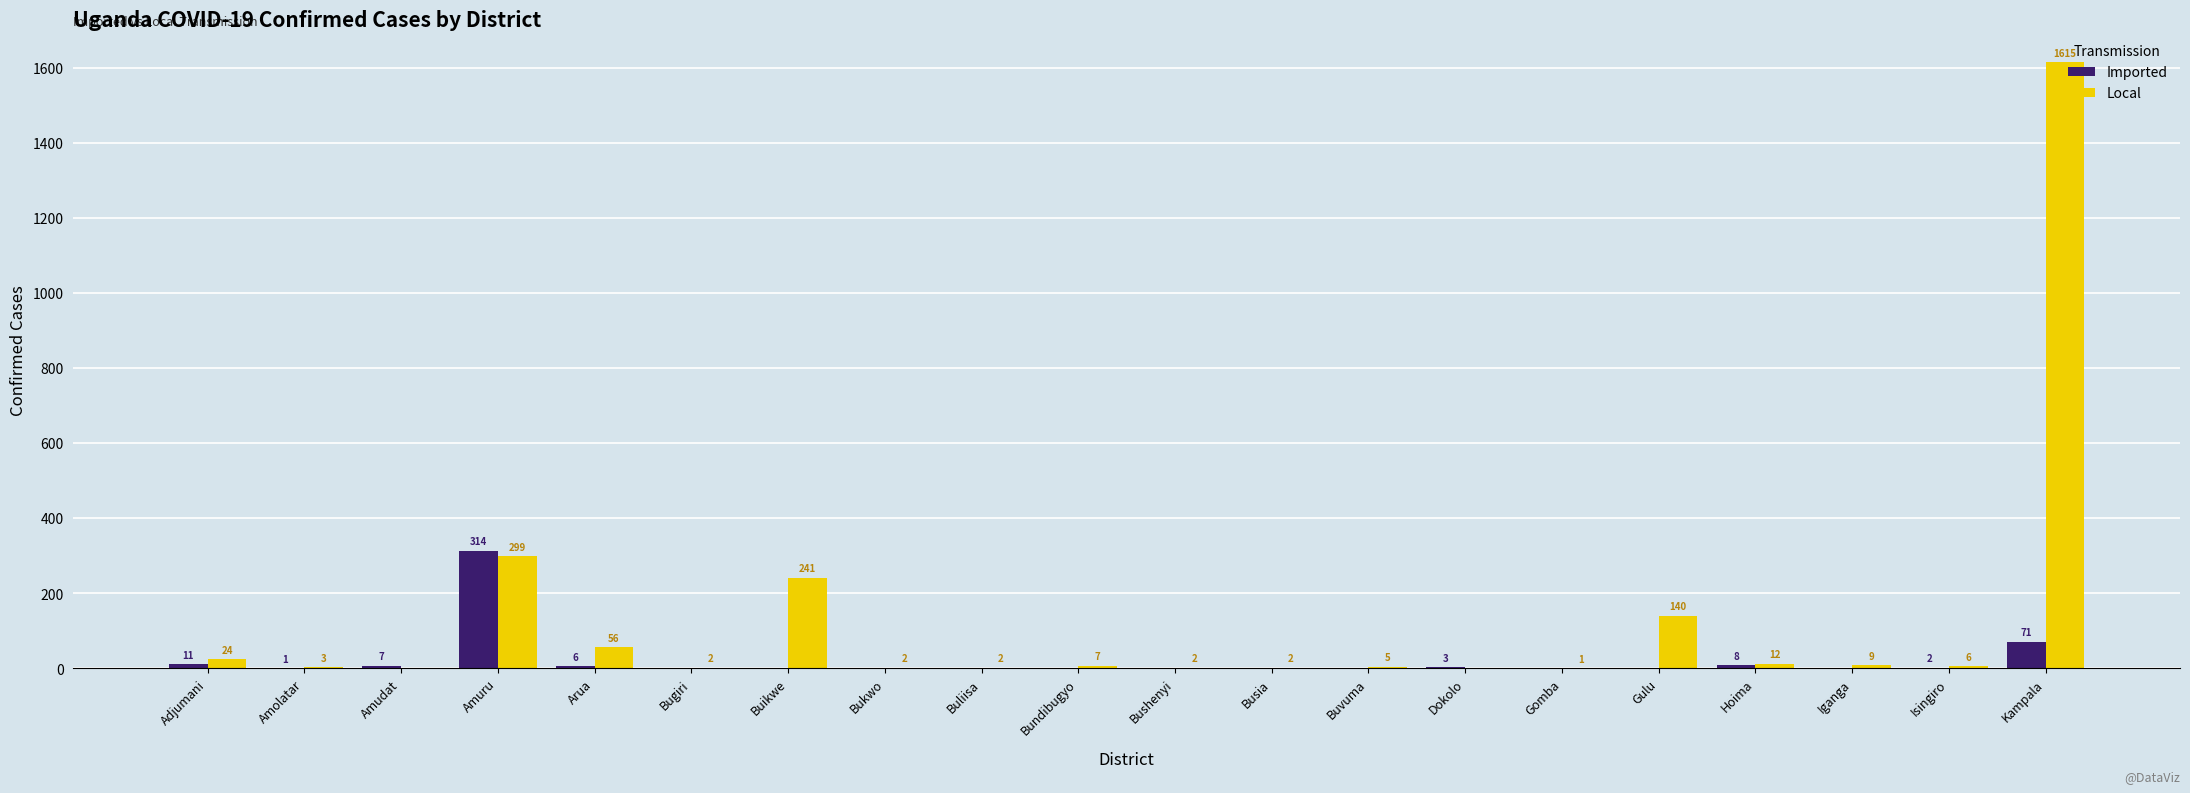

True or false: Local has a value of 2 at Bukwo.

True